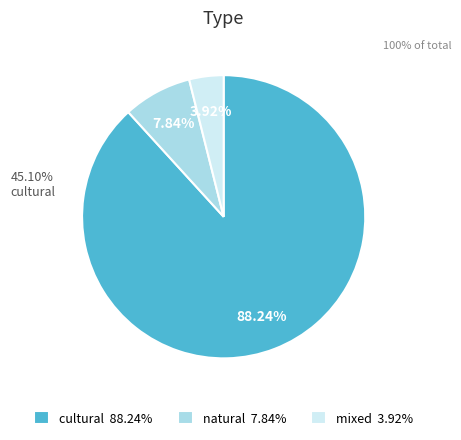

Which category has the smallest portion of the pie?

mixed